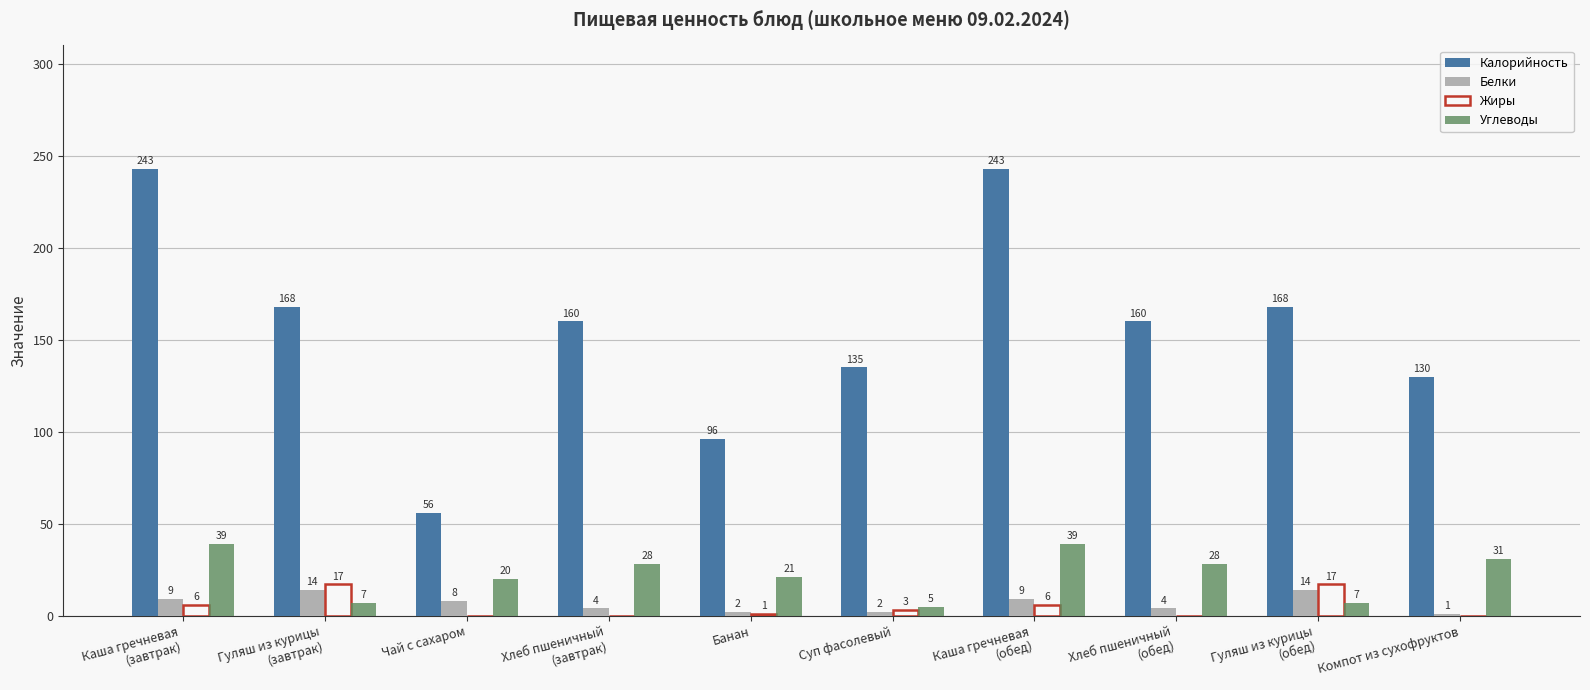

What is the spread (max minus min) of values at Чай с сахаром?

56